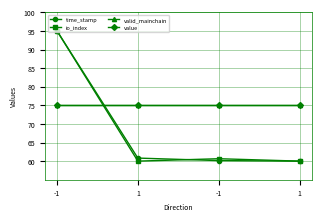

Is this an area chart (filled region under the line)?

No